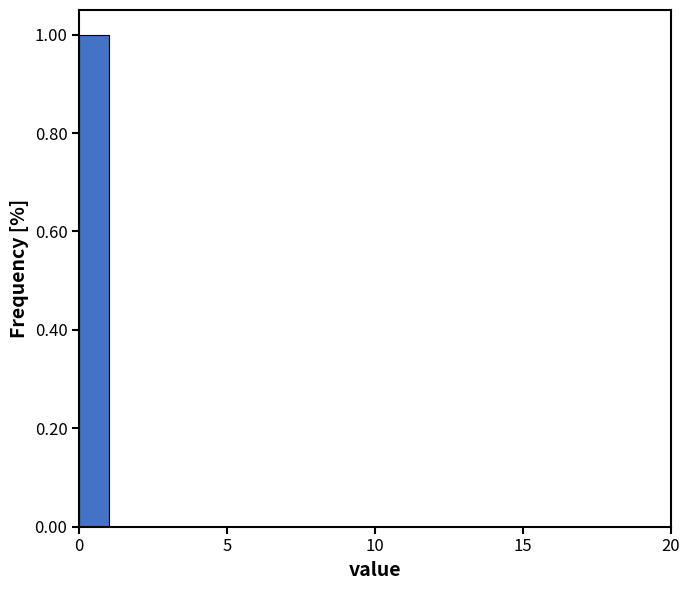

Around what value on the x-axis is the tallest bar? Give the approximate position of its centre, as read against the axis.

0.5